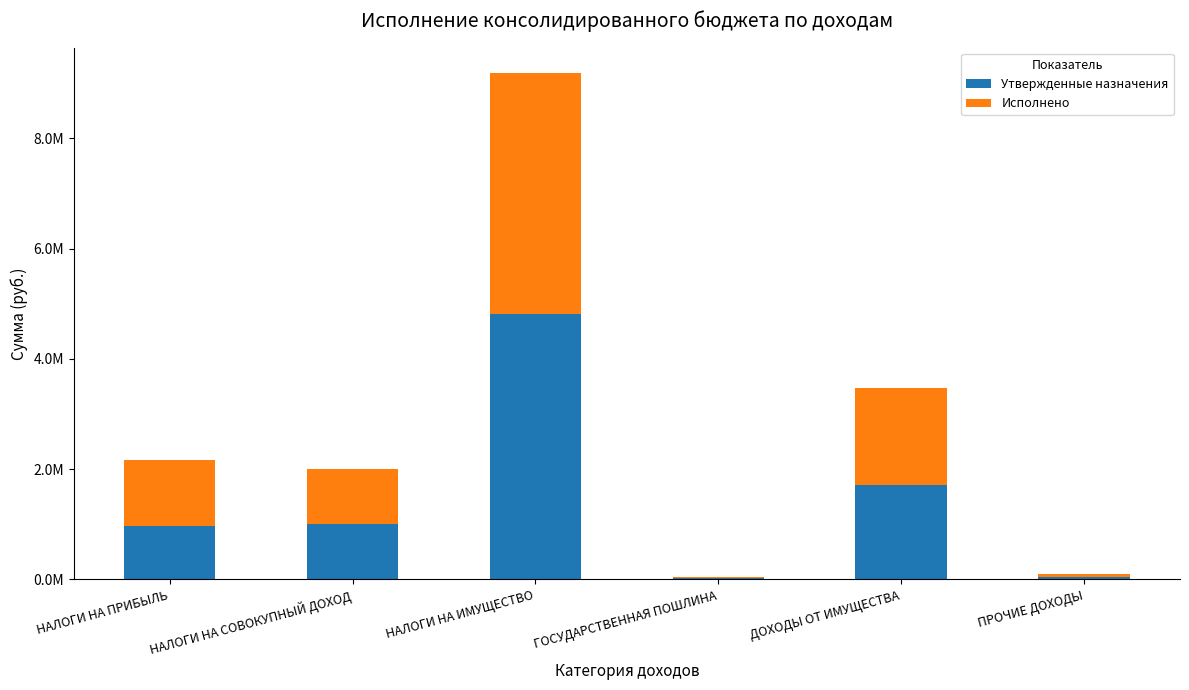

What are all the series names shown in the legend?

Утвержденные назначения, Исполнено